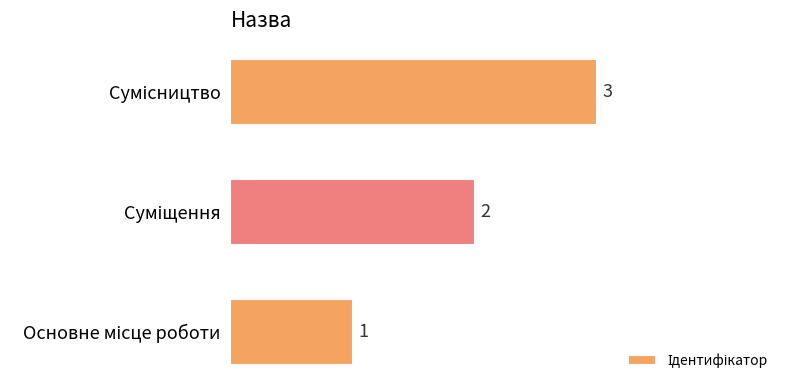

What is the maximum value shown in the chart?

3